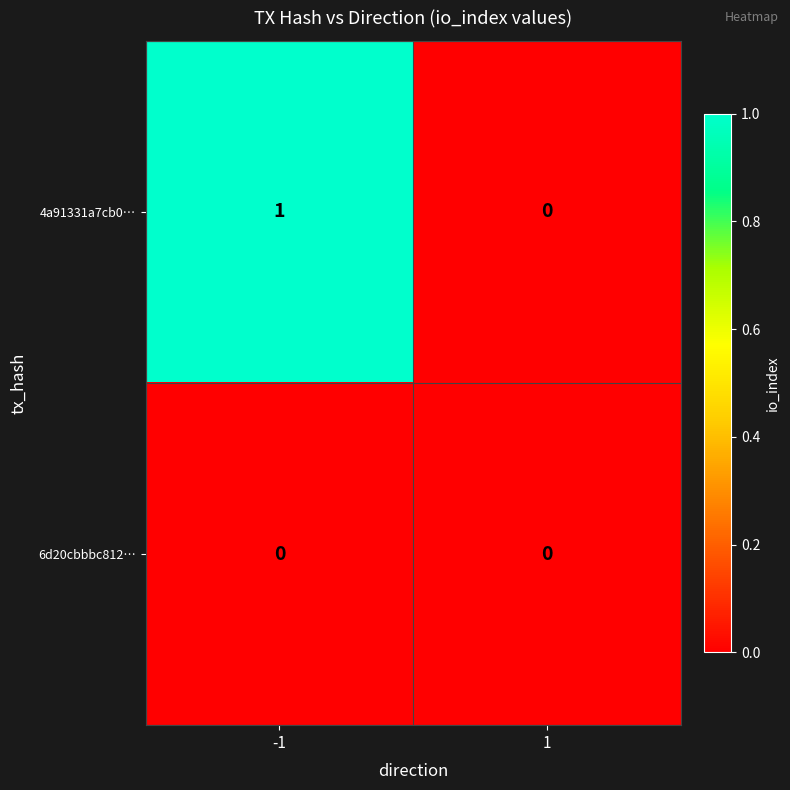

Reading left to right, transcribe all the data shown in this chart.

4a91331a7cb0…: 1	0
6d20cbbbc812…: 0	0